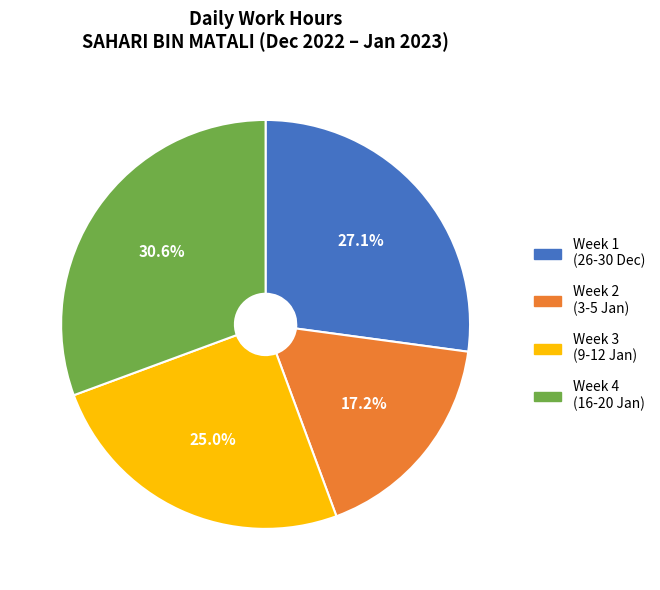

Is Week 2 (3-5 Jan) the majority of the pie?

No